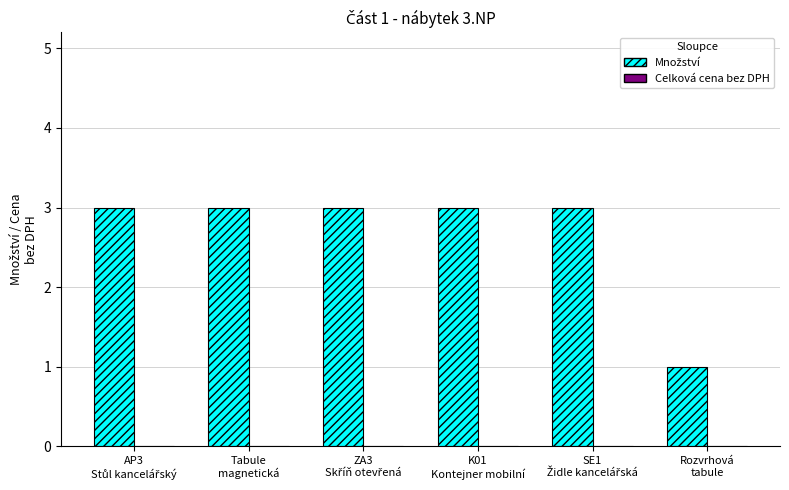

Does the chart contain any negative values?

No